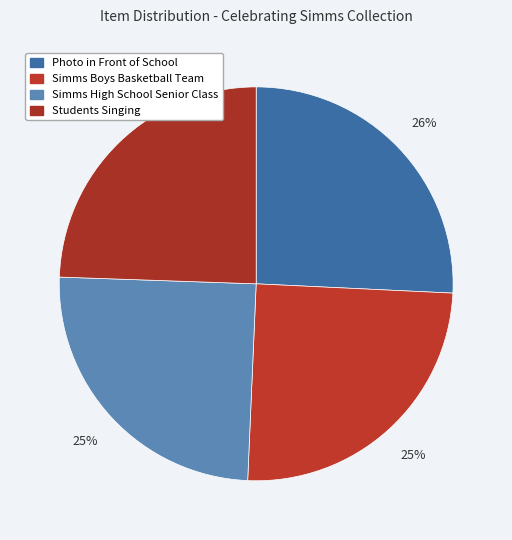

Count the number of slices in the pie.

4